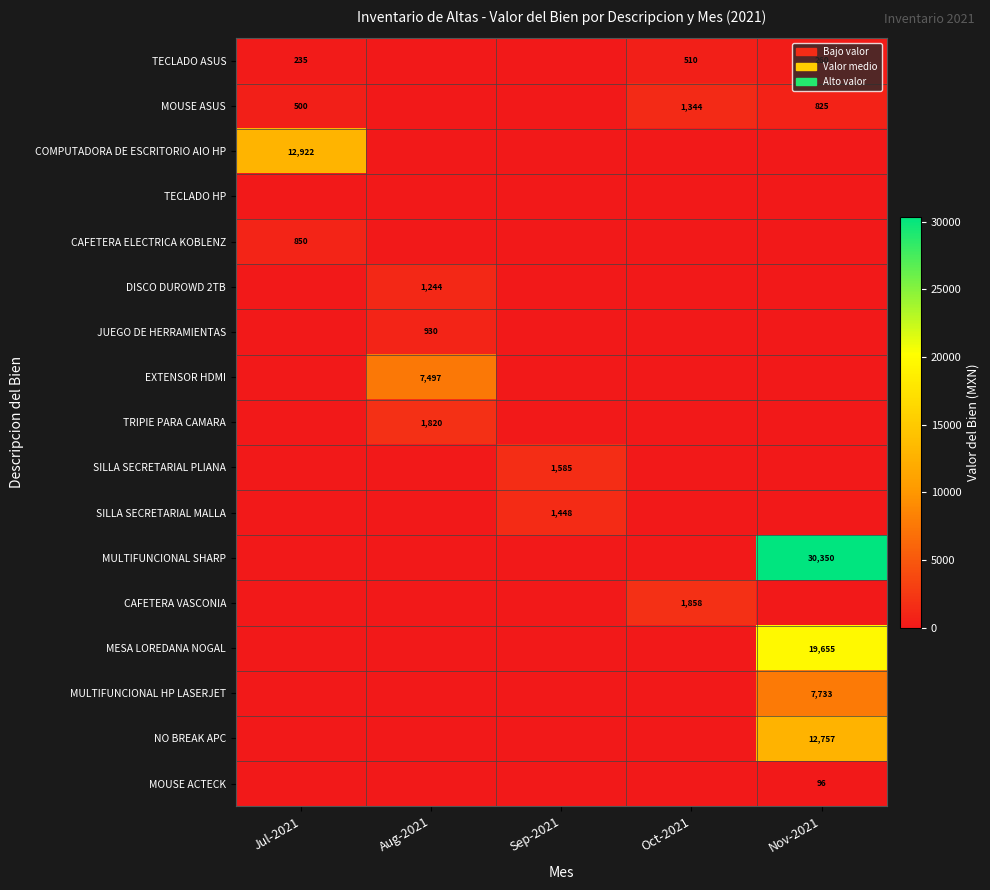

The TECLADO ASUS series shows 911 at Oct-2021. True or false?

False